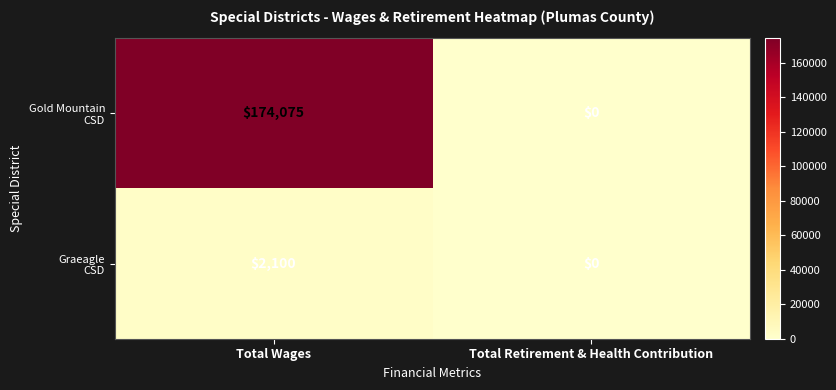

Which category has the highest value across all series?

Total Wages